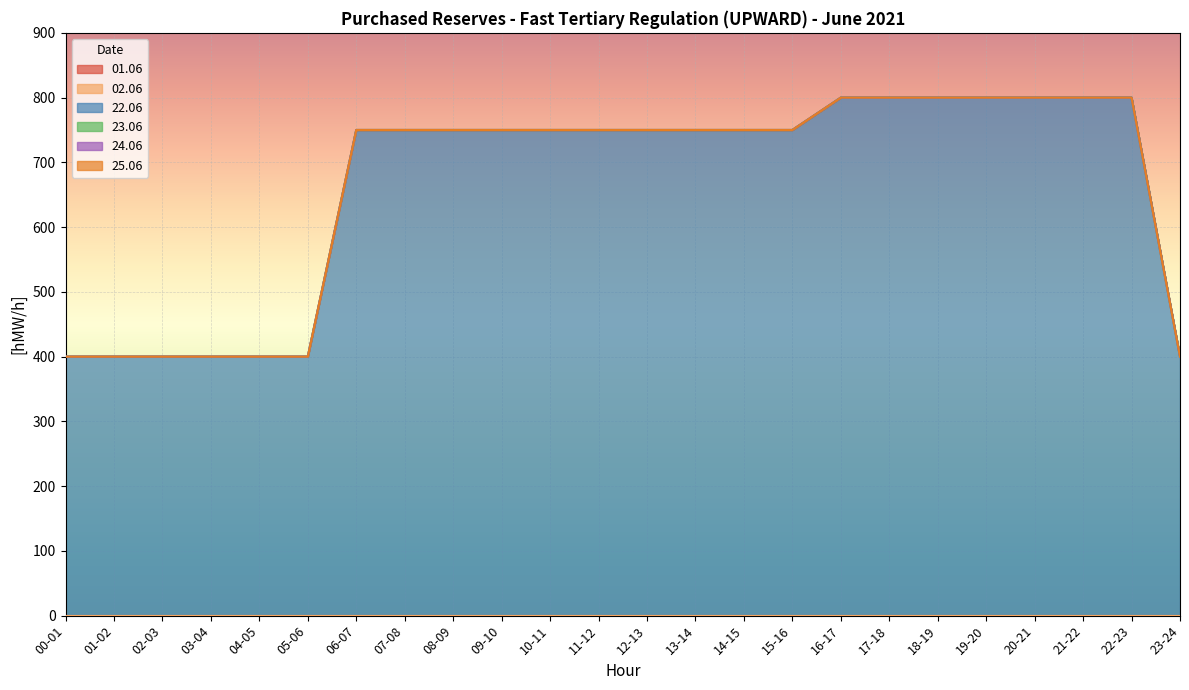

Reading left to right, what are all the values shown in this chart?

01.06: 00-01=0	01-02=0	02-03=0	03-04=0	04-05=0	05-06=0	06-07=0	07-08=0	08-09=0	09-10=0	10-11=0	11-12=0	12-13=0	13-14=0	14-15=0	15-16=0	16-17=0	17-18=0	18-19=0	19-20=0	20-21=0	21-22=0	22-23=0	23-24=0
02.06: 00-01=0	01-02=0	02-03=0	03-04=0	04-05=0	05-06=0	06-07=0	07-08=0	08-09=0	09-10=0	10-11=0	11-12=0	12-13=0	13-14=0	14-15=0	15-16=0	16-17=0	17-18=0	18-19=0	19-20=0	20-21=0	21-22=0	22-23=0	23-24=0
22.06: 00-01=400	01-02=400	02-03=400	03-04=400	04-05=400	05-06=400	06-07=750	07-08=750	08-09=750	09-10=750	10-11=750	11-12=750	12-13=750	13-14=750	14-15=750	15-16=750	16-17=800	17-18=800	18-19=800	19-20=800	20-21=800	21-22=800	22-23=800	23-24=400
23.06: 00-01=0	01-02=0	02-03=0	03-04=0	04-05=0	05-06=0	06-07=0	07-08=0	08-09=0	09-10=0	10-11=0	11-12=0	12-13=0	13-14=0	14-15=0	15-16=0	16-17=0	17-18=0	18-19=0	19-20=0	20-21=0	21-22=0	22-23=0	23-24=0
24.06: 00-01=0	01-02=0	02-03=0	03-04=0	04-05=0	05-06=0	06-07=0	07-08=0	08-09=0	09-10=0	10-11=0	11-12=0	12-13=0	13-14=0	14-15=0	15-16=0	16-17=0	17-18=0	18-19=0	19-20=0	20-21=0	21-22=0	22-23=0	23-24=0
25.06: 00-01=0	01-02=0	02-03=0	03-04=0	04-05=0	05-06=0	06-07=0	07-08=0	08-09=0	09-10=0	10-11=0	11-12=0	12-13=0	13-14=0	14-15=0	15-16=0	16-17=0	17-18=0	18-19=0	19-20=0	20-21=0	21-22=0	22-23=0	23-24=0